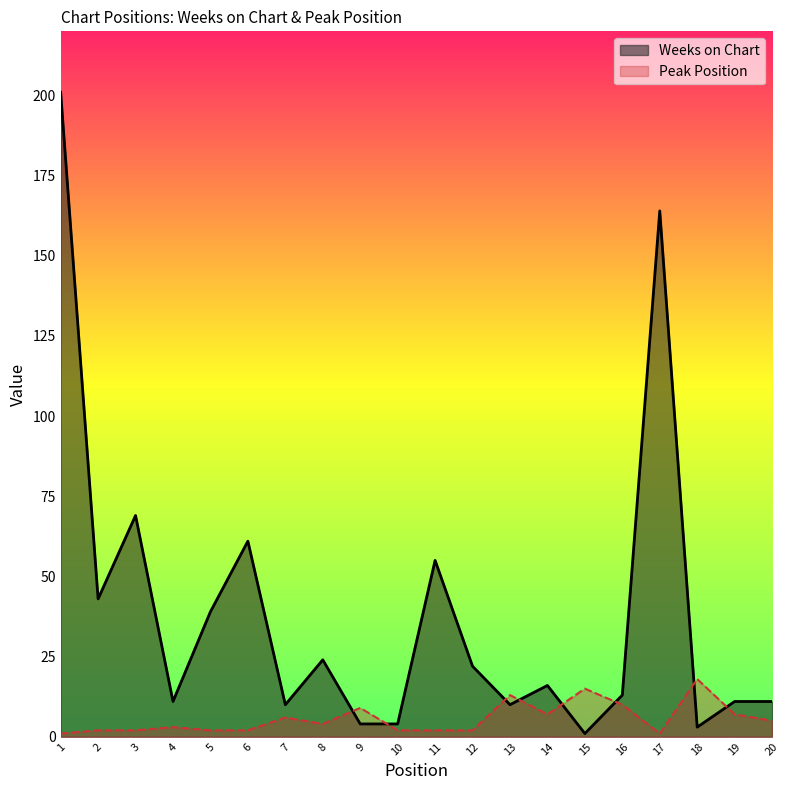

What is the difference between the highest and lowest values at 3?

67